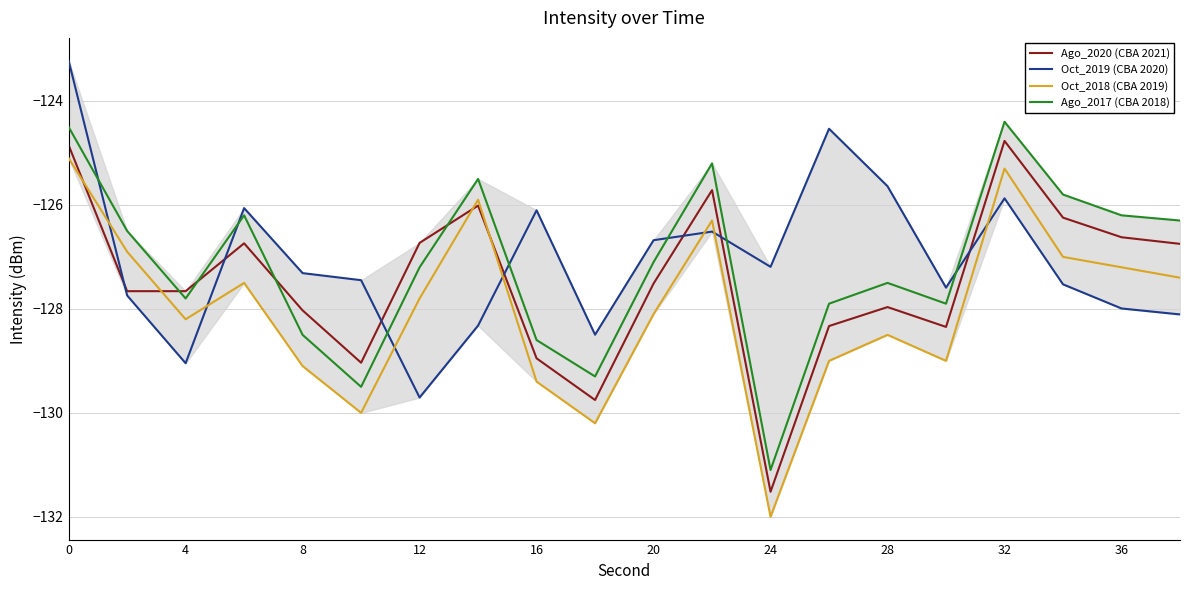

True or false: Ago_2017 (CBA 2018) and Oct_2018 (CBA 2019) cross at least once.

False